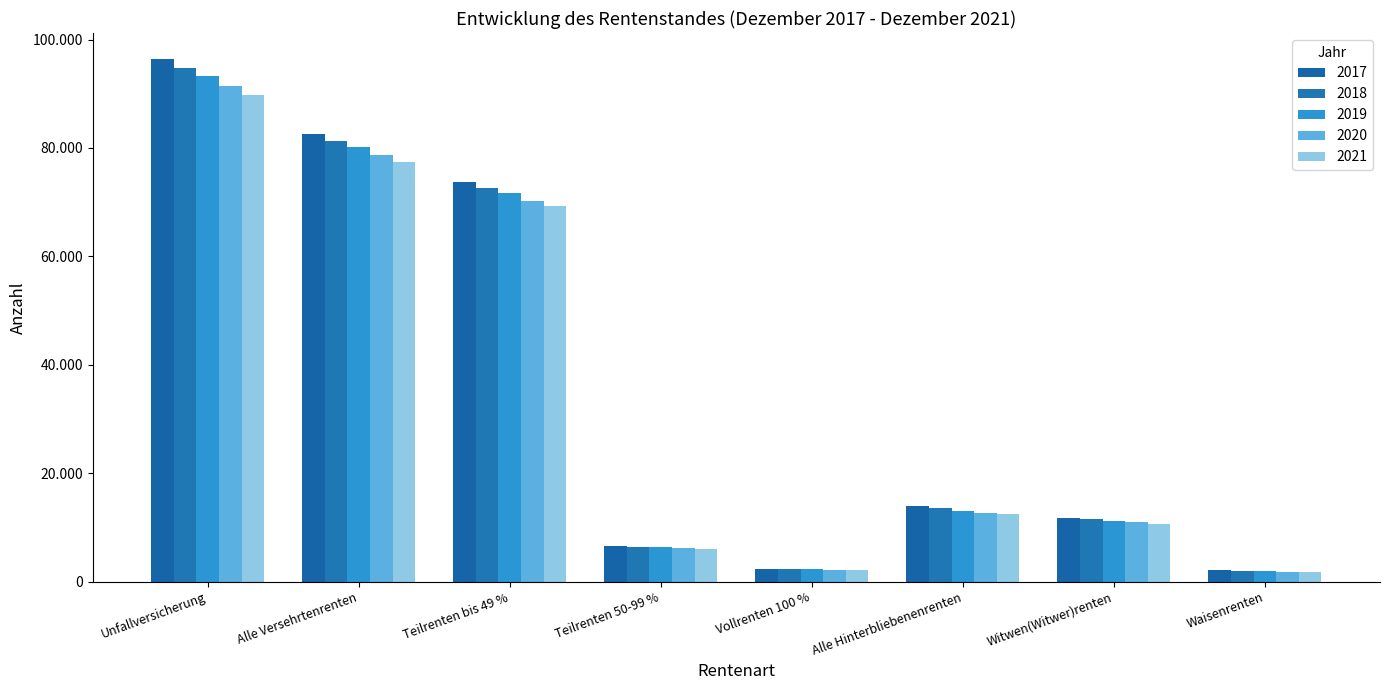

Are the bars horizontal?

No